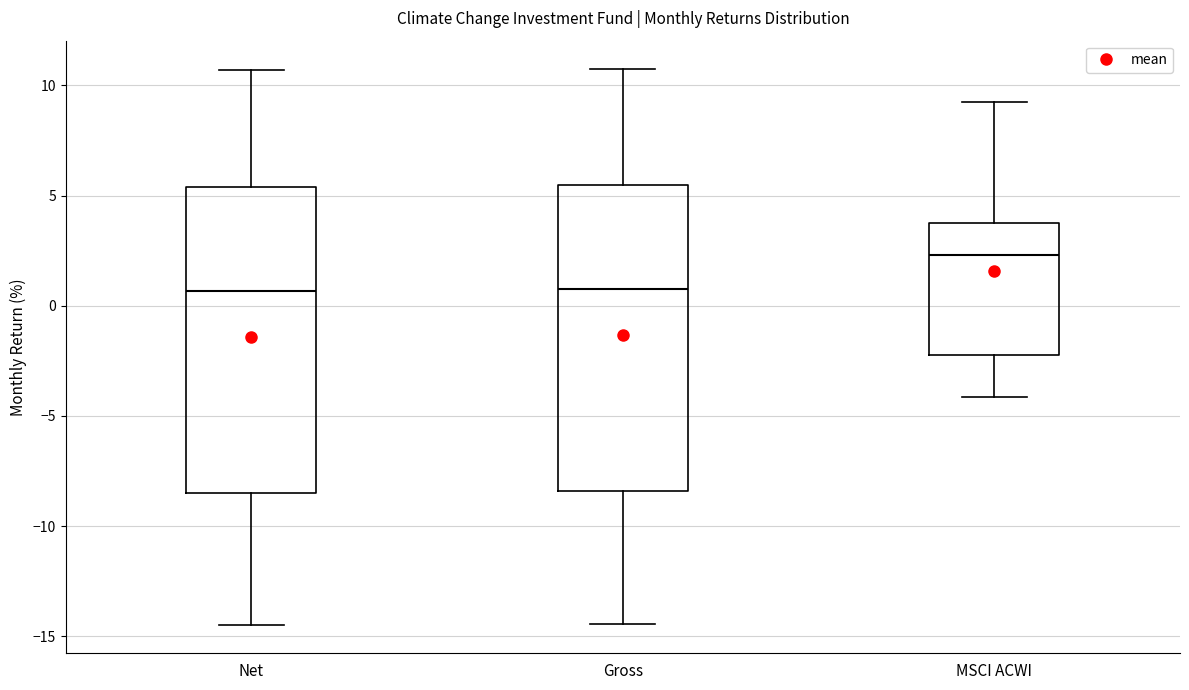

Reading left to right, transcribe this box plot: for each box, give where its median line is, the range the box spans, and where its two whiskers end, as read against the y-axis. The values are not printed on the chart, so give them approximately, as read against the axis.

Net: median 0.5, box -8.5 to 5.5, whiskers -14.5 to 10.5
Gross: median 0.5, box -8.5 to 5.5, whiskers -14.5 to 11.0
MSCI ACWI: median 2.5, box -2.0 to 3.5, whiskers -4.0 to 9.0